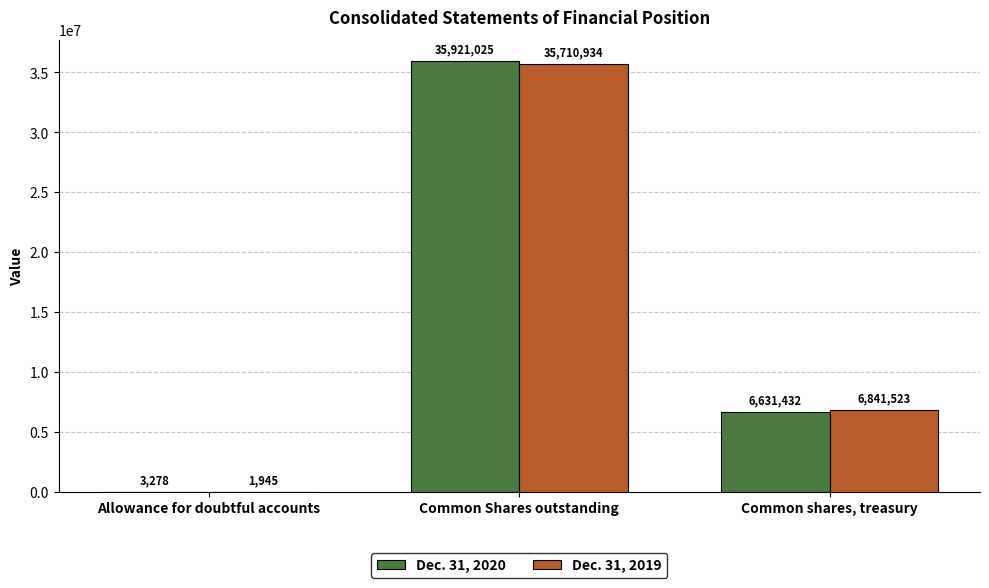

What are all the series names shown in the legend?

Dec. 31, 2020, Dec. 31, 2019